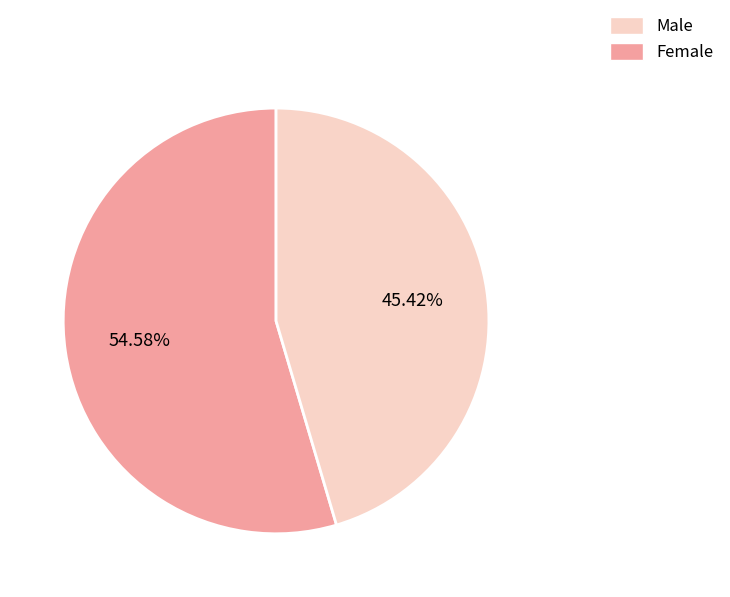

Is the sum of Male and Female greater than half?

Yes